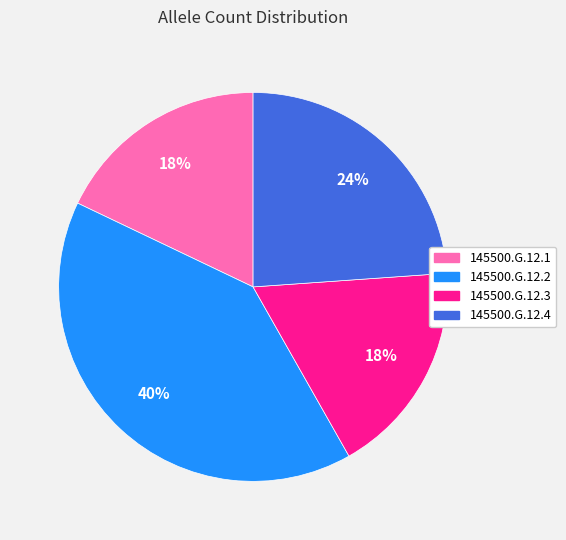

Approximately how many times larger is the value at 145500.G.12.4 compared to 145500.G.12.1?

1.3